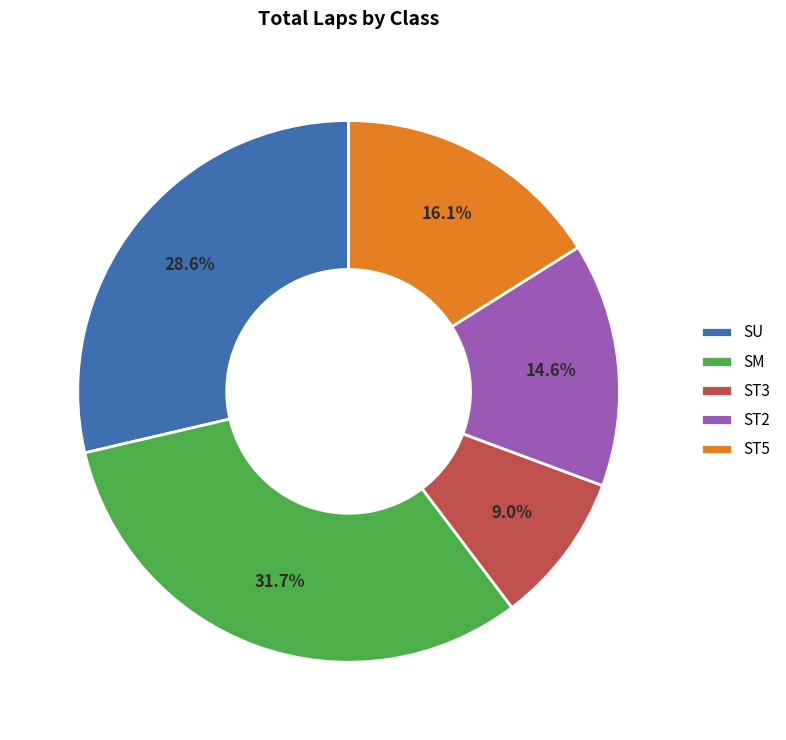

What is the smallest slice in the pie chart?

ST3